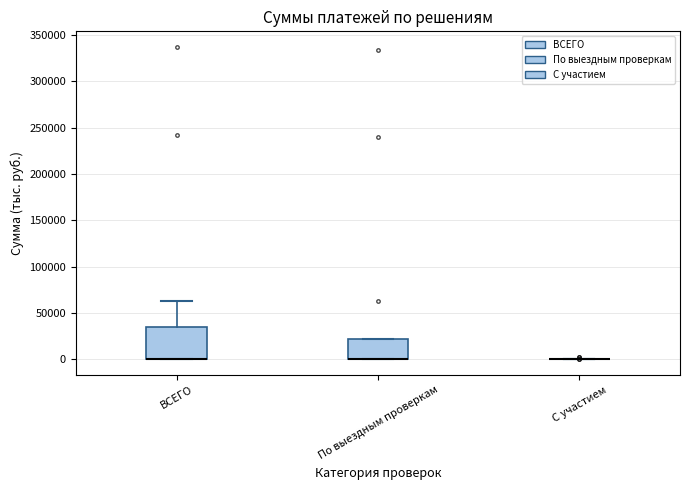

Which box is the tallest, from its lower edge to its upper edge?

ВСЕГО